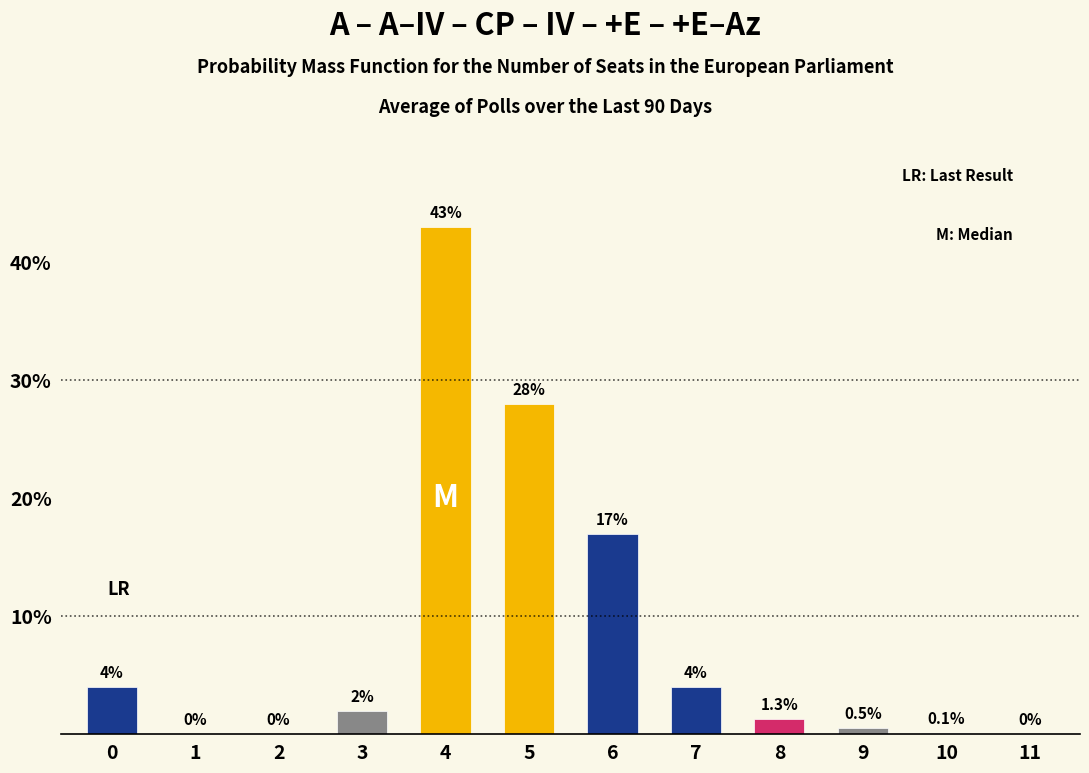

Reading right to left, list all the values displayed in this chart.

11=0.0	10=0.1	9=0.5	8=1.3	7=4.0	6=17.0	5=28.0	4=43.0	3=2.0	2=0.0	1=0.0	0=4.0